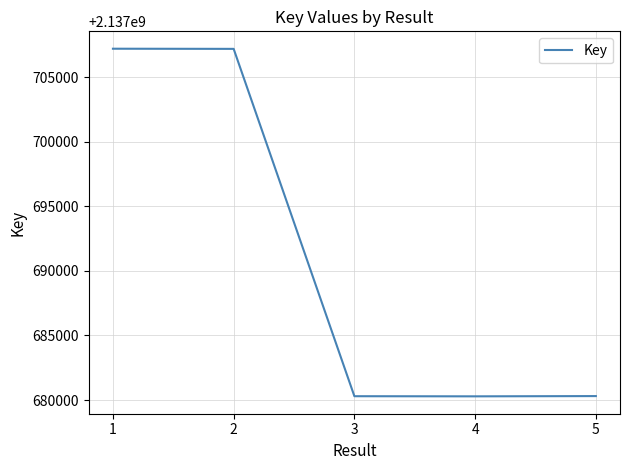

What is the change in value from 3 to 5?

+10